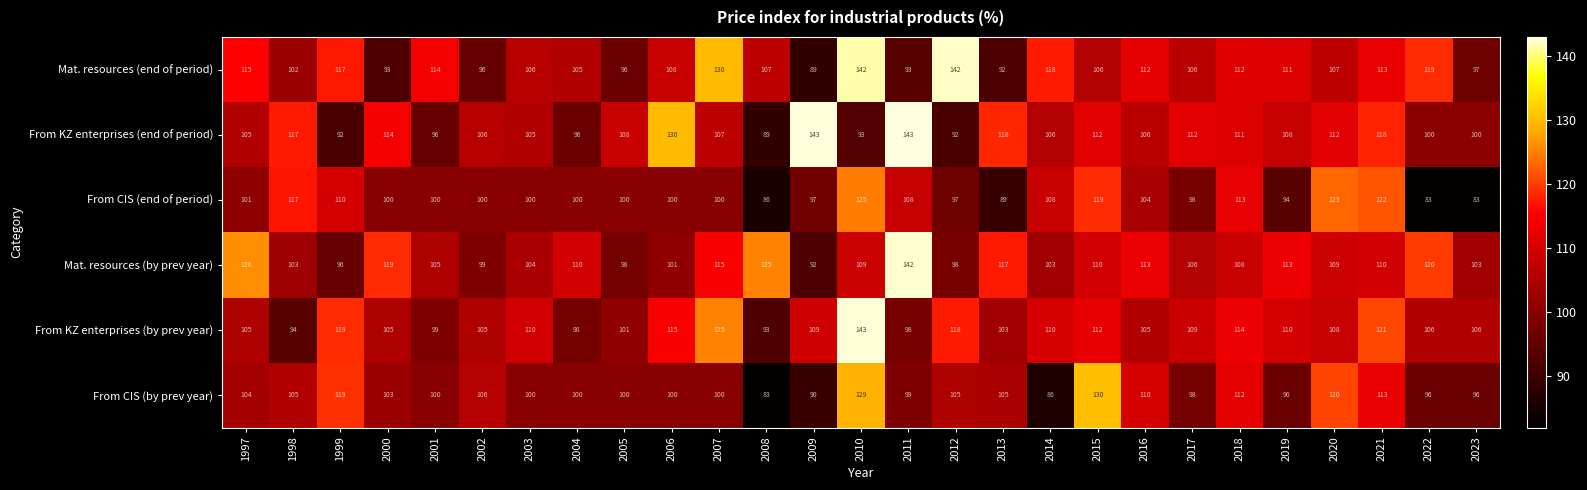

Count the number of data series in this chart.

6